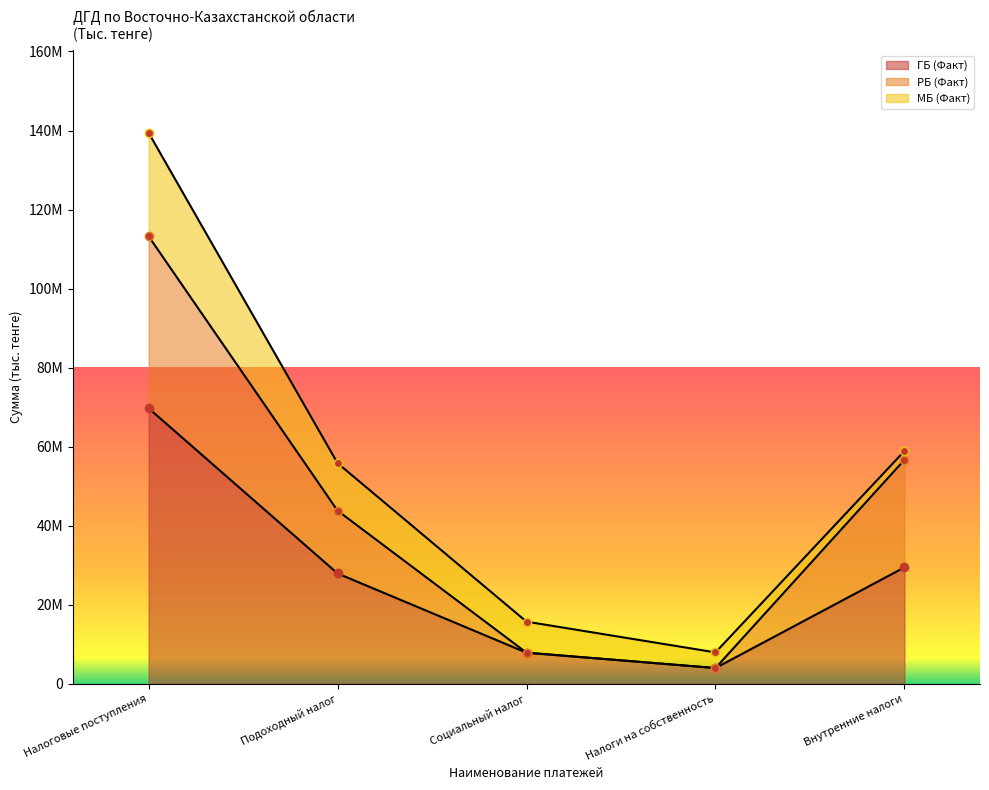

True or false: ГБ (Факт) and РБ (Факт) cross at least once.

False